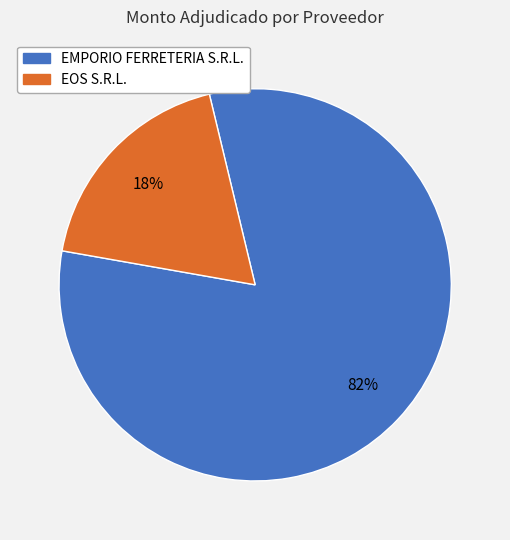

Between EMPORIO FERRETERIA S.R.L. and EOS S.R.L., which is larger?

EMPORIO FERRETERIA S.R.L.